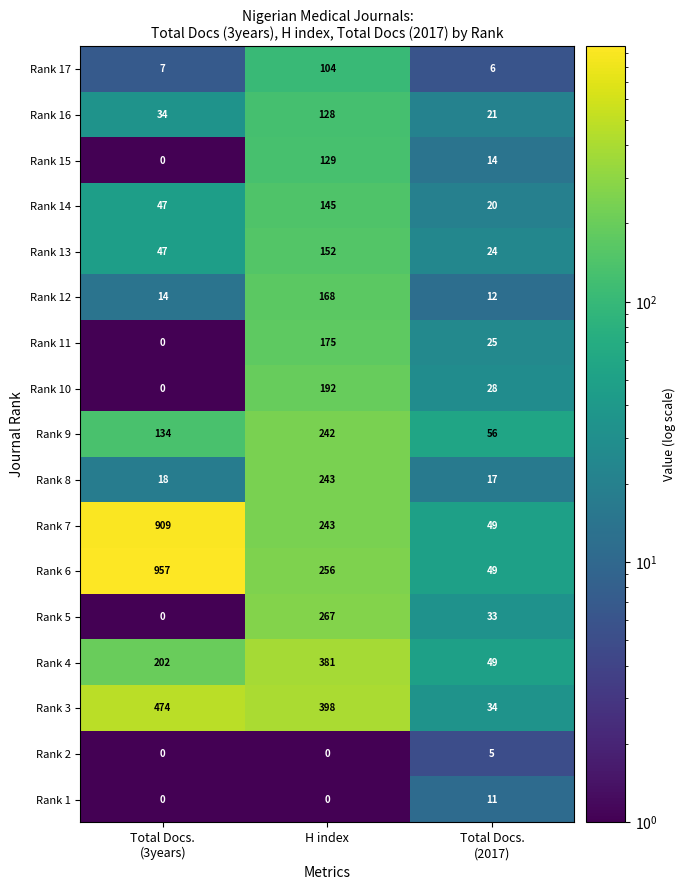

What is the difference between the maximum and minimum values in the Rank 9 series?

186